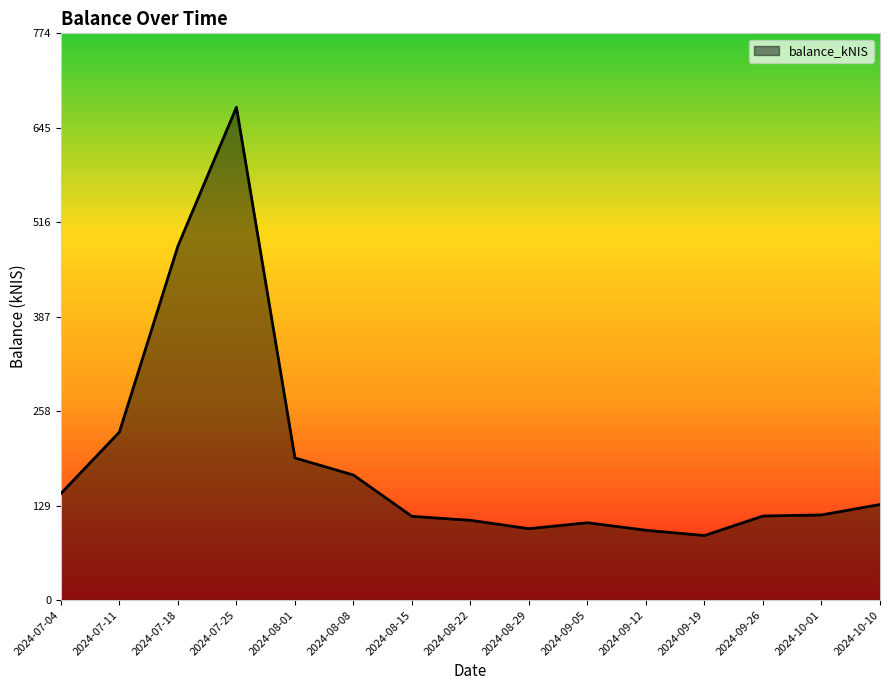

What is the smallest value displayed?

88.0